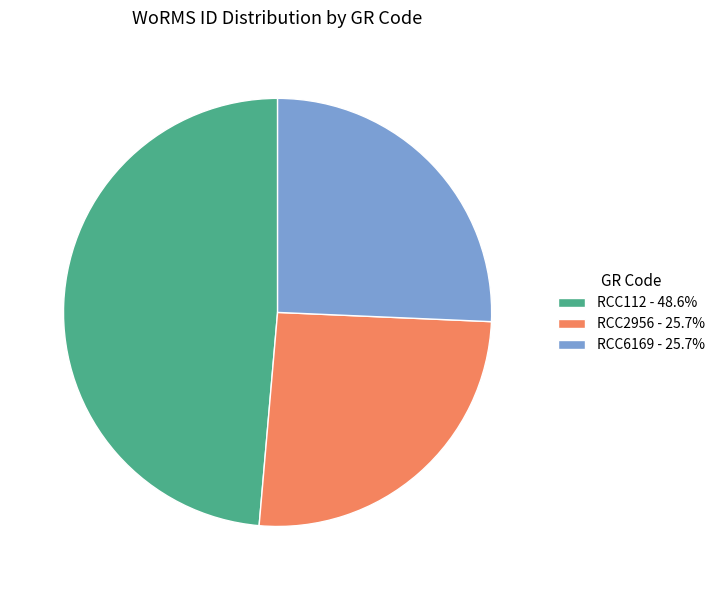

Is there any slice that represents more than half of the pie?

No